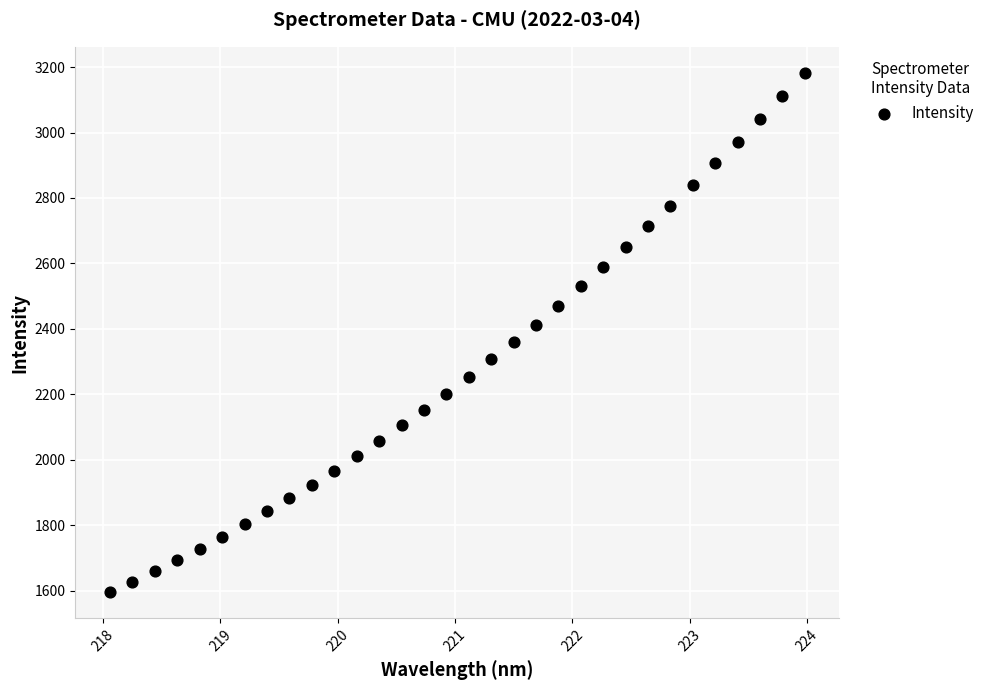

What is the range of X values (max minus min)?

5.9